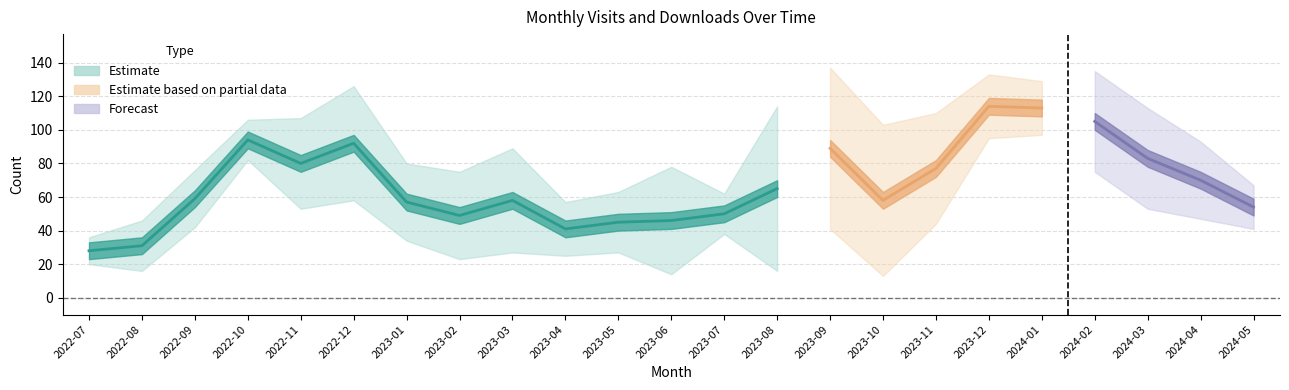

The value of monthly_visit at 2023-05 is 45. True or false?

True